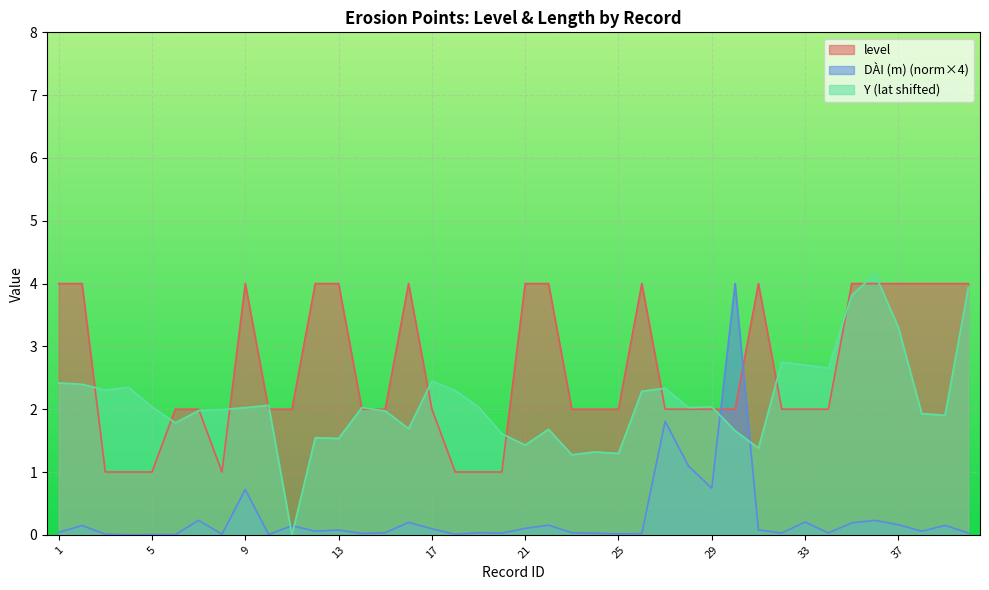

Between 31 and 26, which is larger?

31